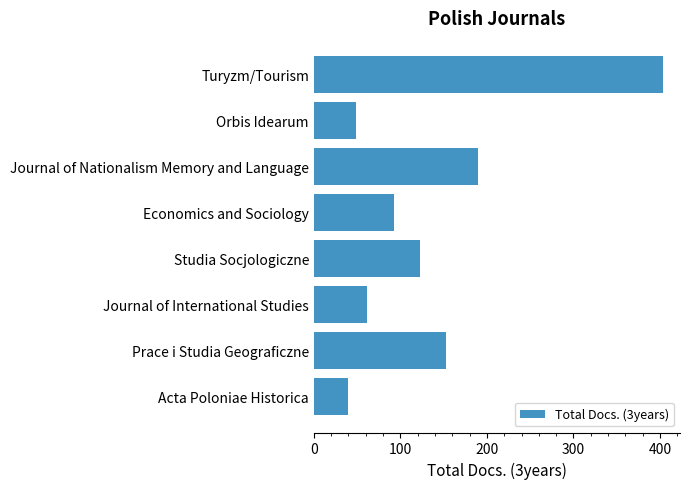

What is the average value?

139